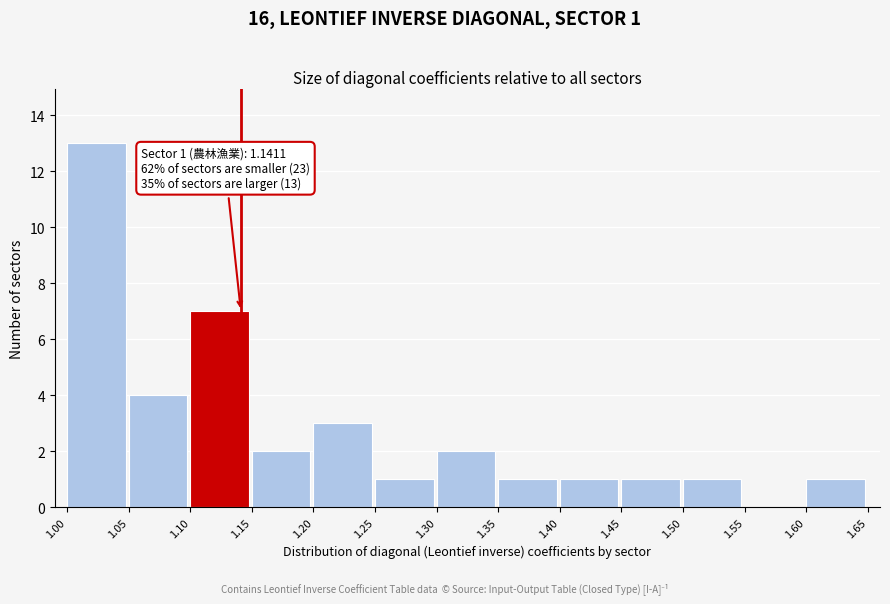

Which range on the x-axis has the tallest bar?

1.00 to 1.05